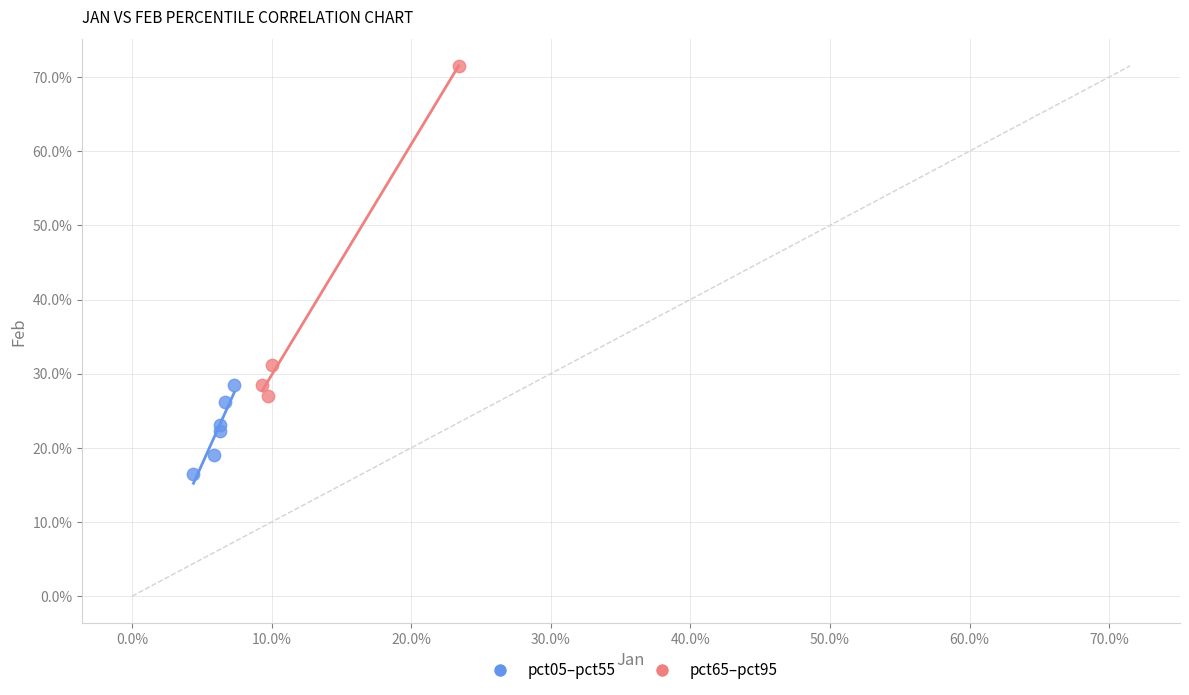

What are all the series names shown in the legend?

pct05–pct55, pct65–pct95